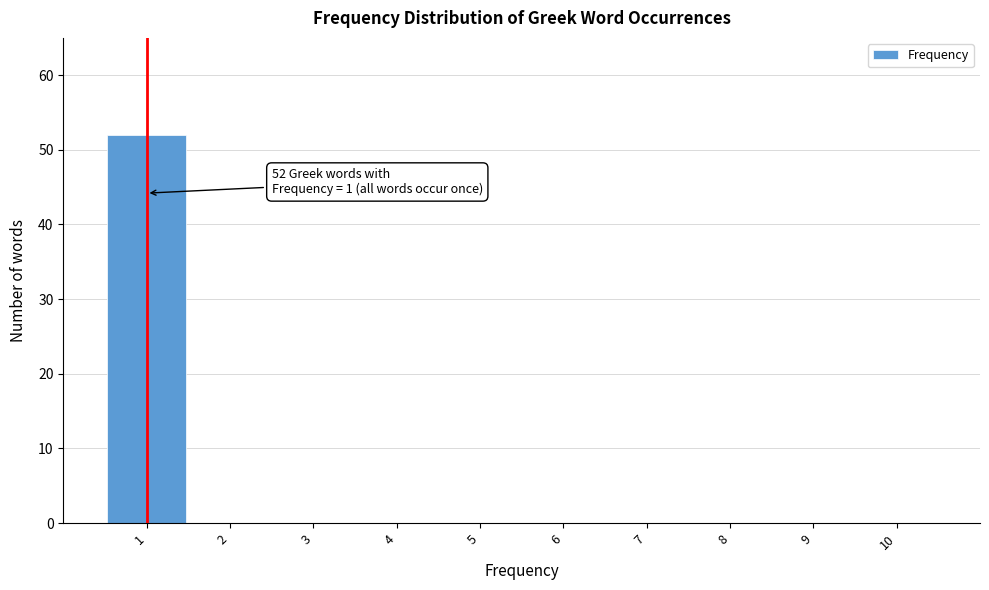

Over which range of the x-axis is the bar tallest?

0.5 to 1.5